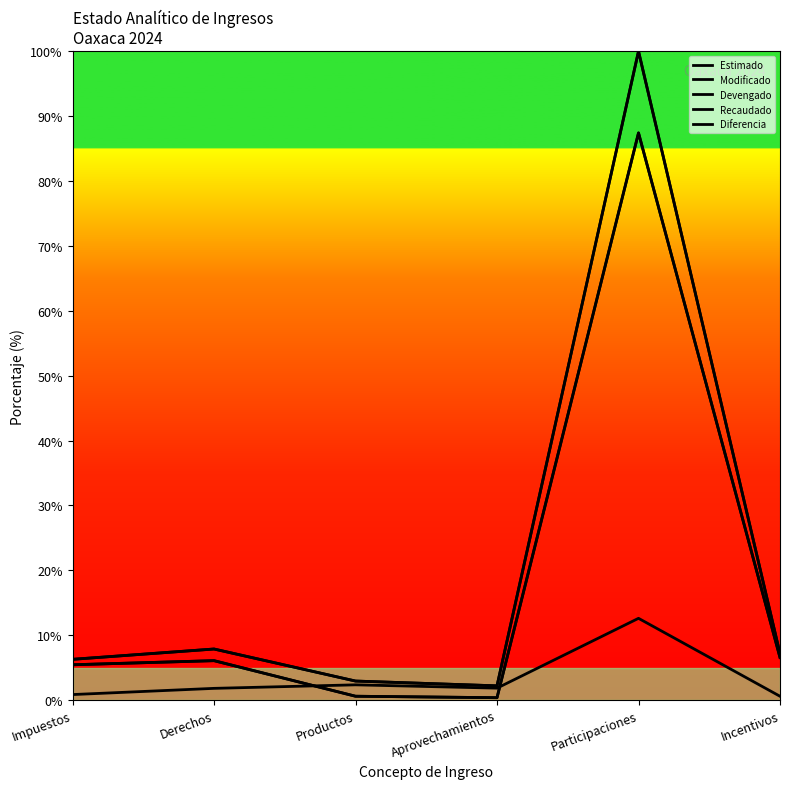

What is the total value across all series at Impuestos?

24.2